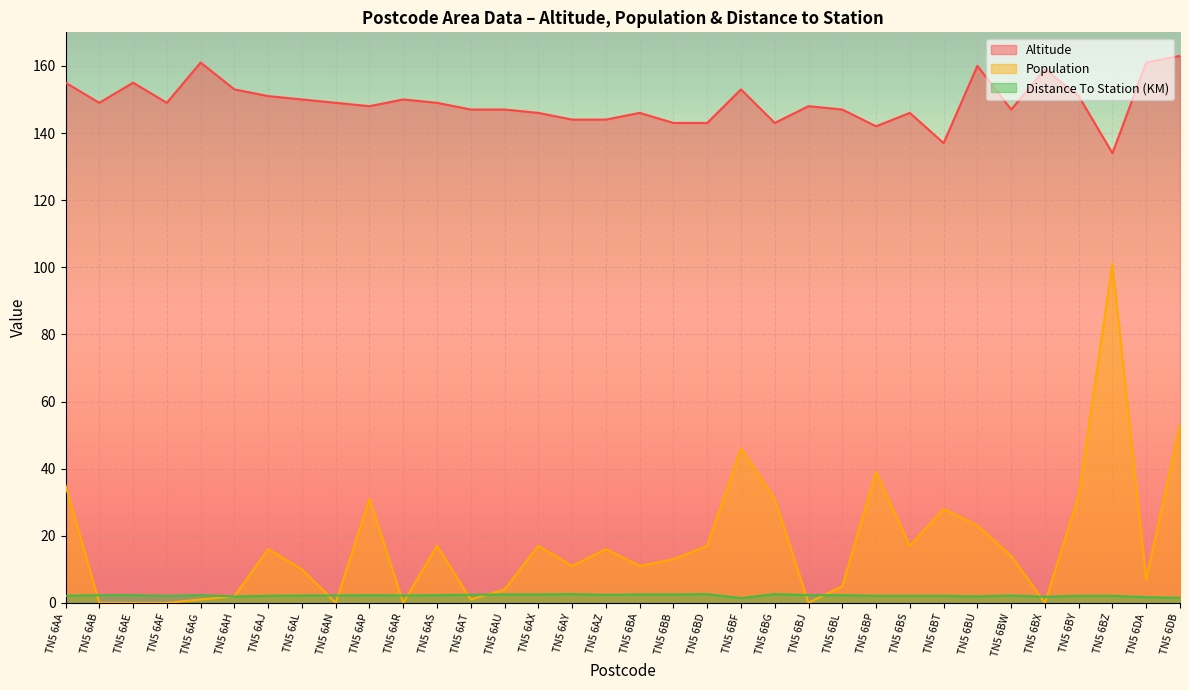

What is the minimum value for Distance To Station (KM)?

1.4